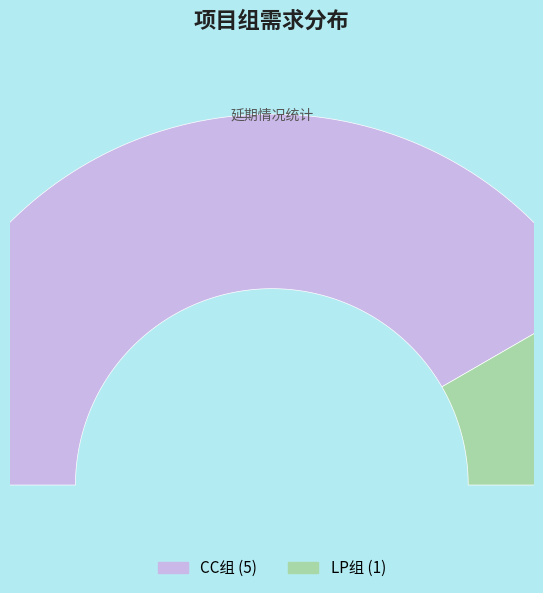

To the nearest percent, what is the difference between the largest and smallest slice percentages?

67%